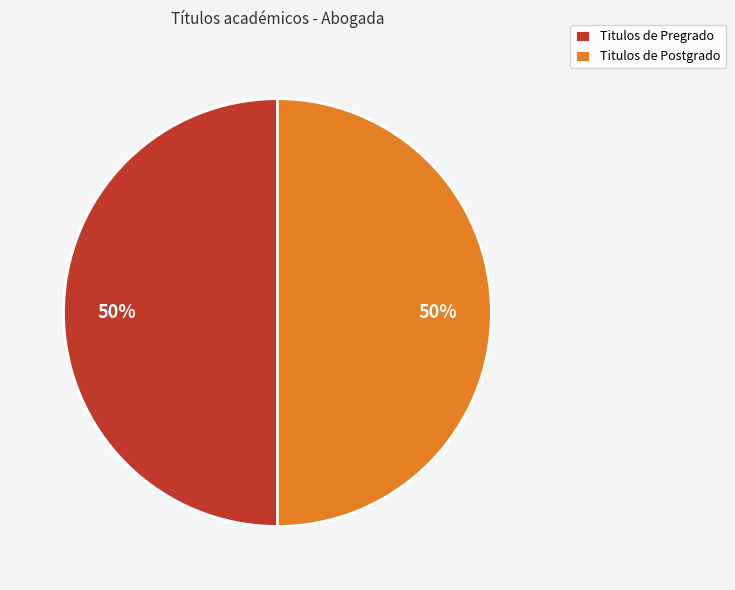

How many slices are in this pie chart?

2